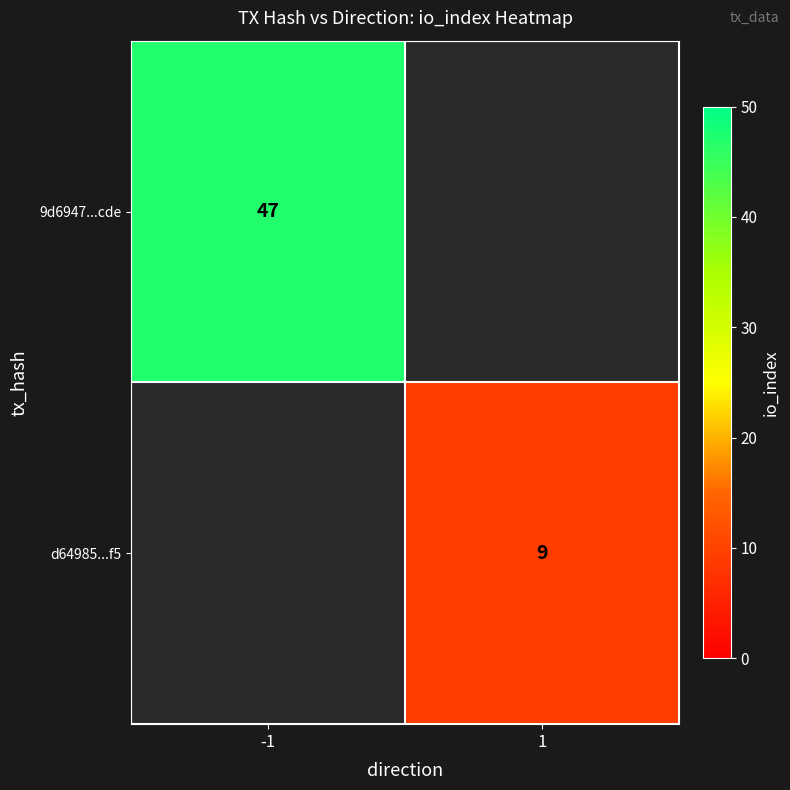

What is the minimum value shown in the chart?

9.0